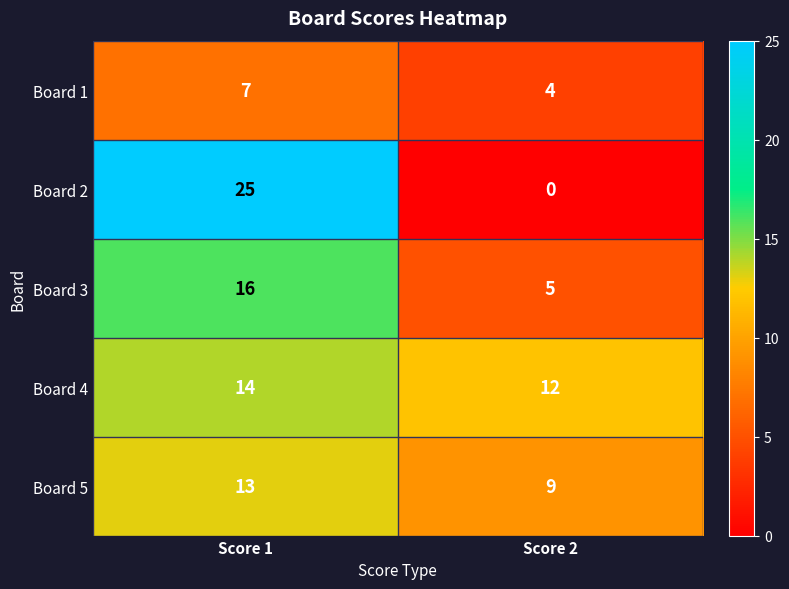

What is the total value across all series at Score 2?

30